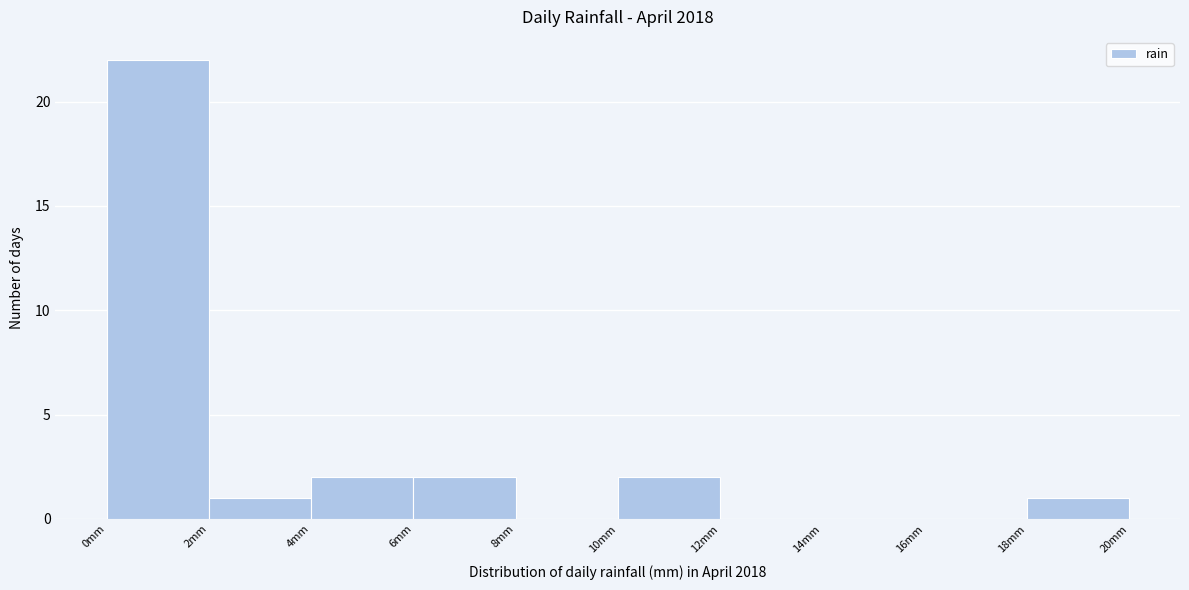

What is the height of the bar covering 18 to 20 on the x-axis? The values are not printed on the chart, so give them approximately, as read against the axis.

1